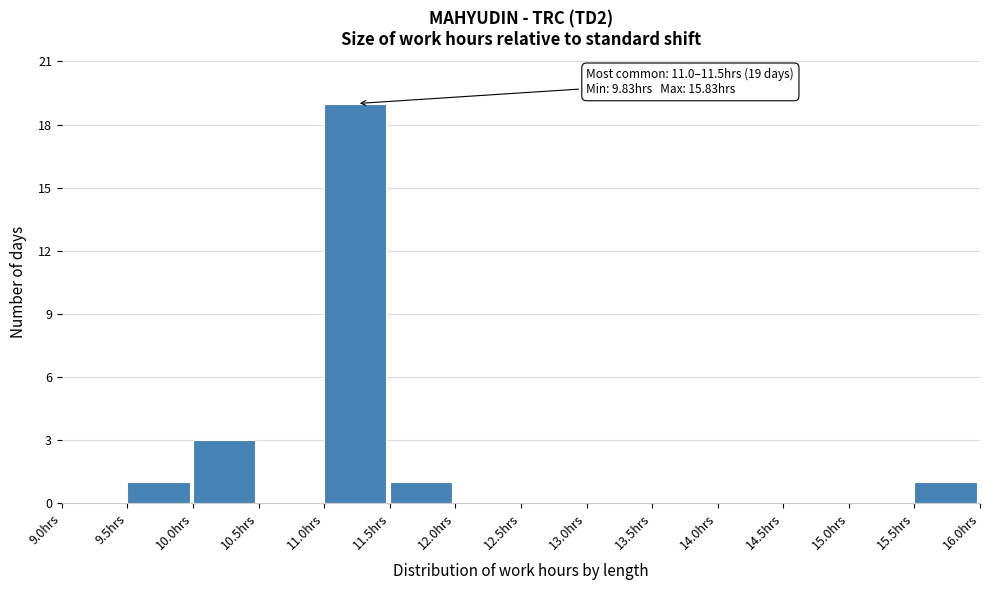

Which range on the x-axis has the tallest bar?

11.0 to 11.5